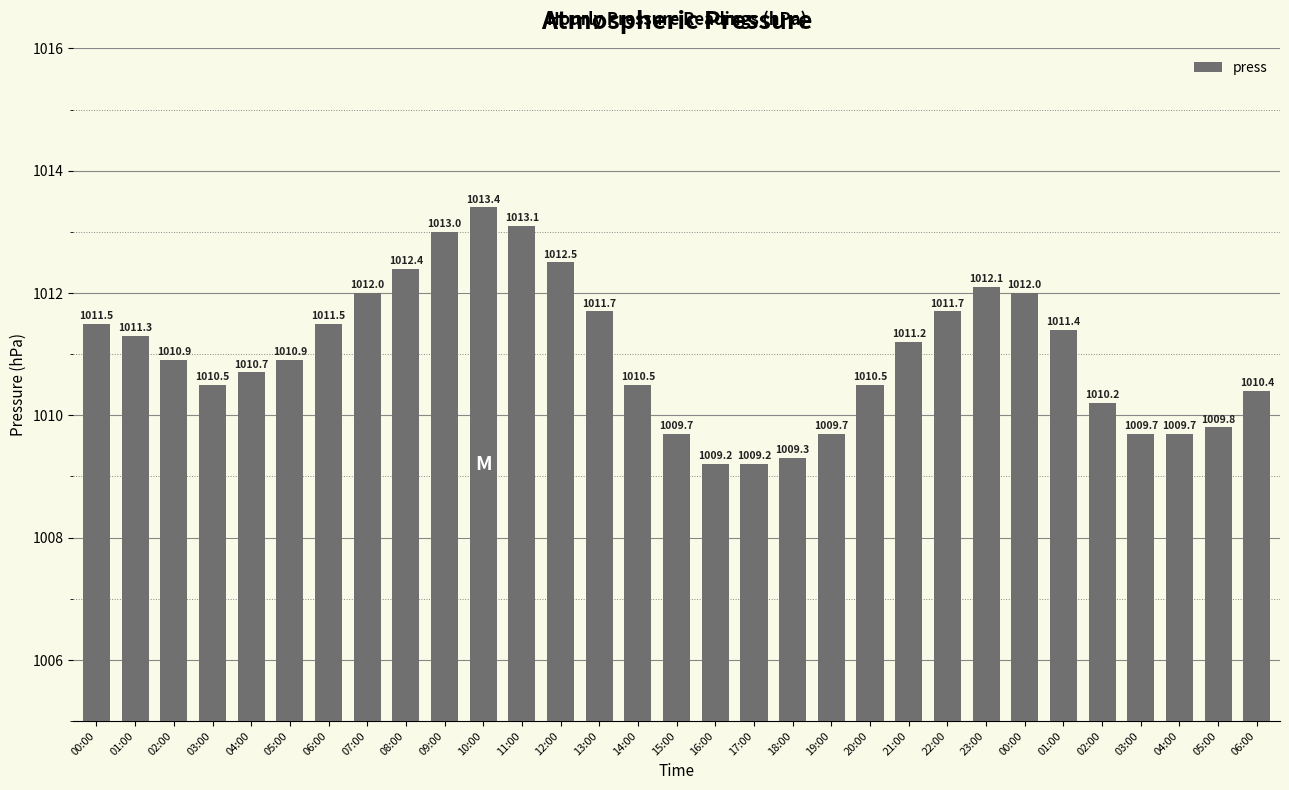

What is the ratio of the value at 00:00 to the value at 12:00?

1.0